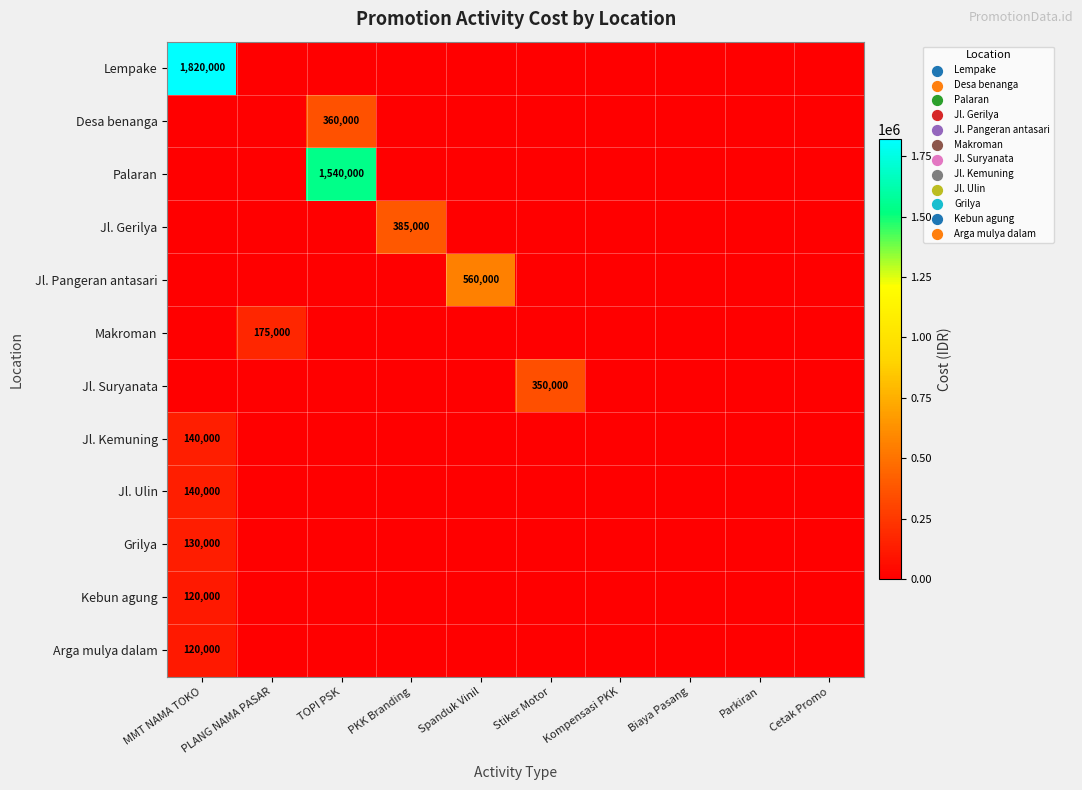

How many data points does each series have?

10